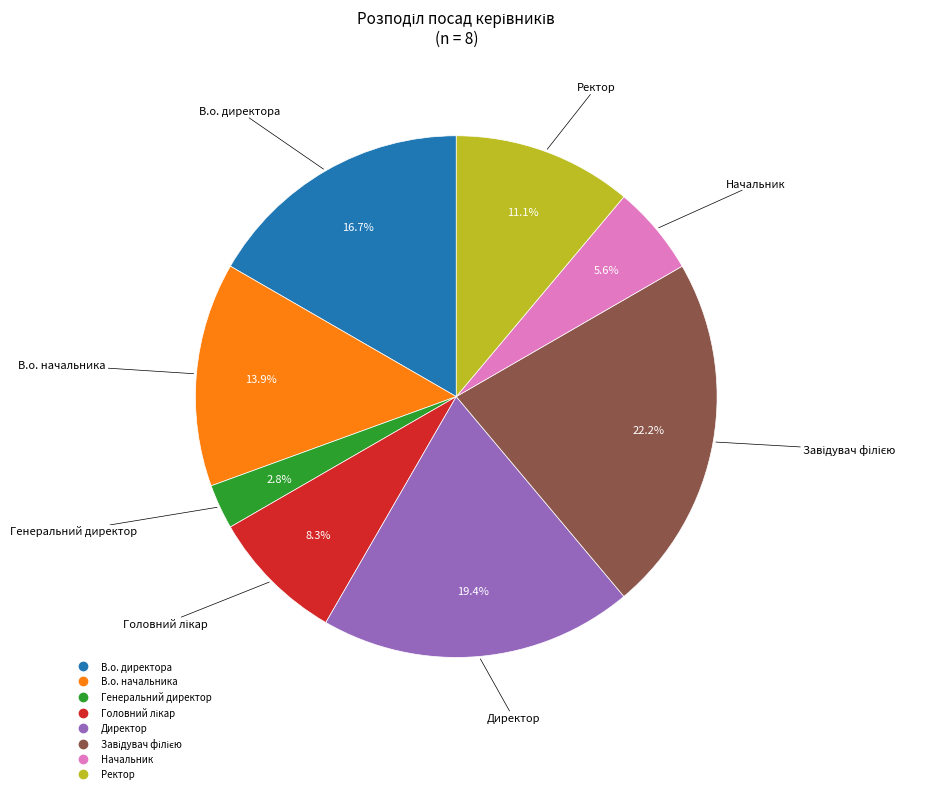

What percentage is the В.о. начальника slice, to the nearest percent?

14%